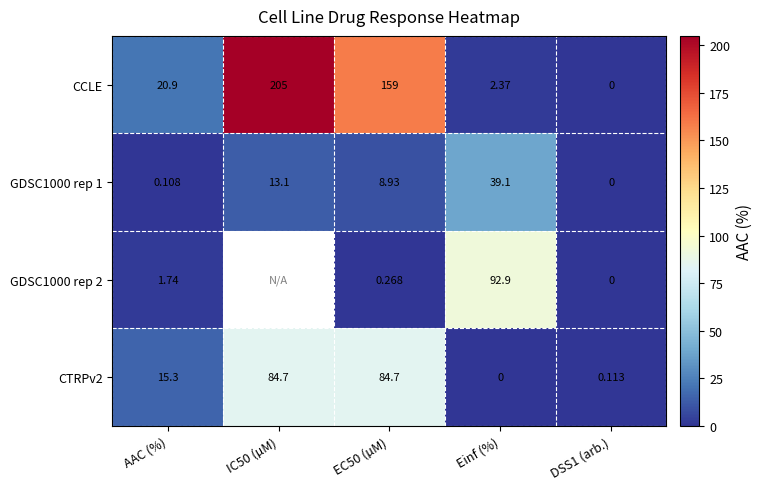

How many categories are shown in the chart?

5